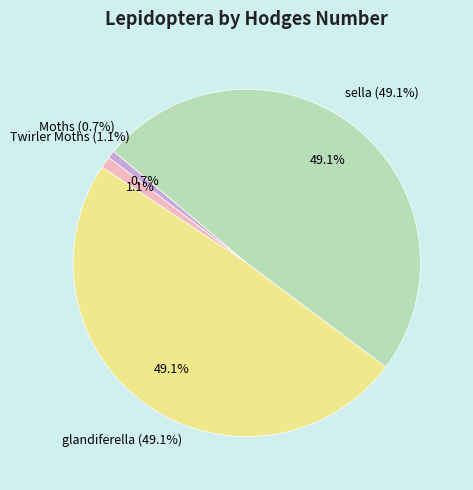

Does sella account for over 50% of the chart?

No